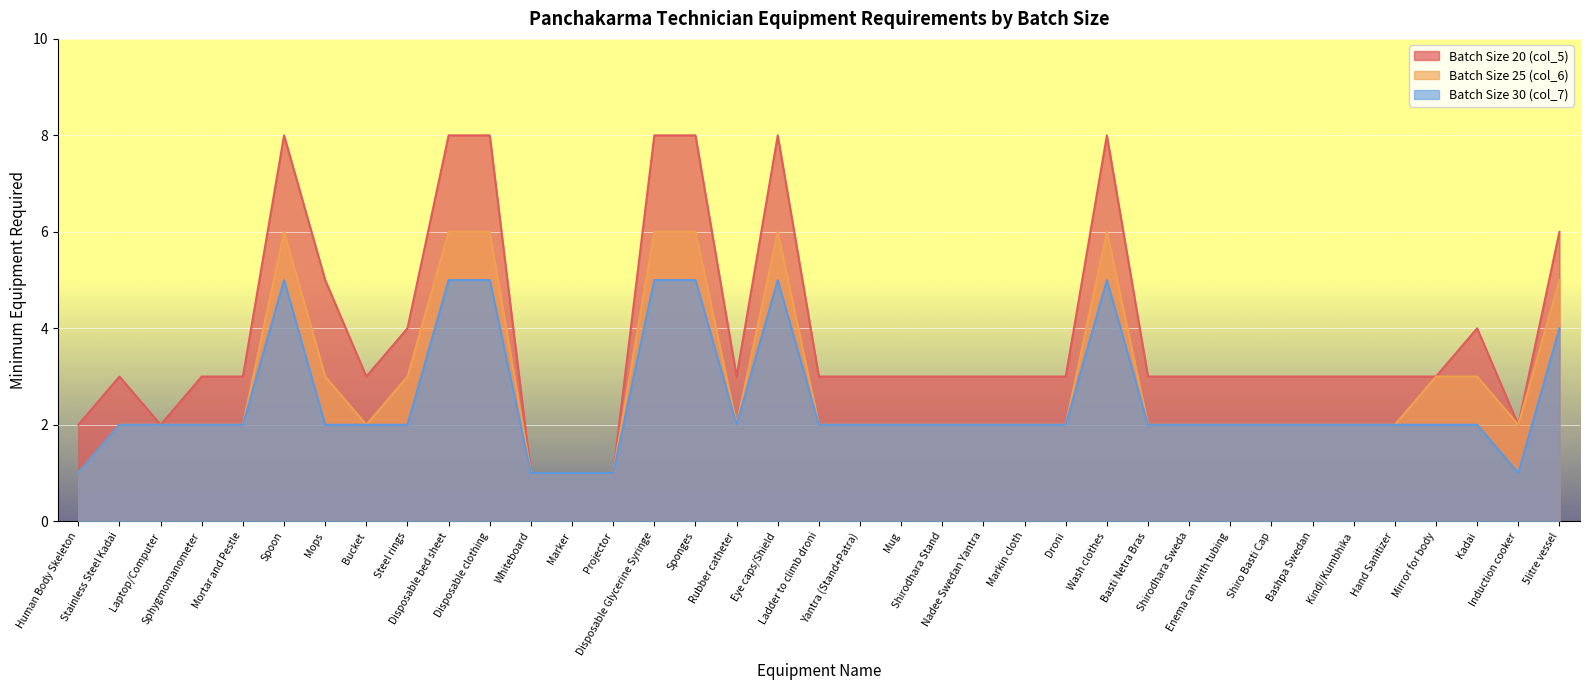

What is the difference between the highest and lowest values at Shiro Basti Cap?

1